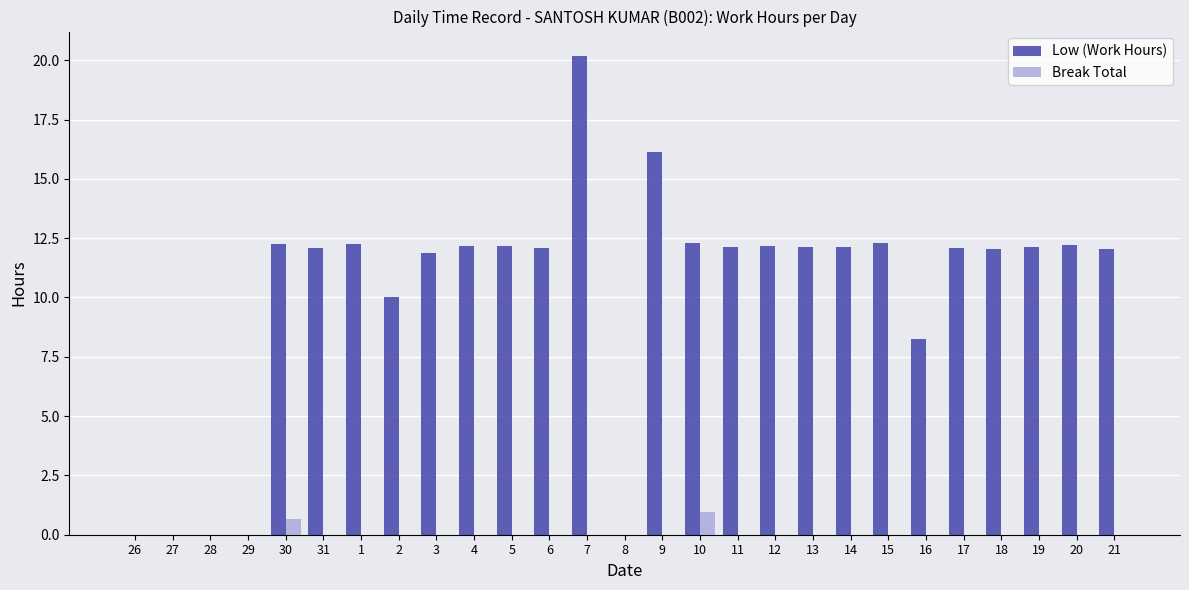

What is the highest value of the Break Total series?

0.9